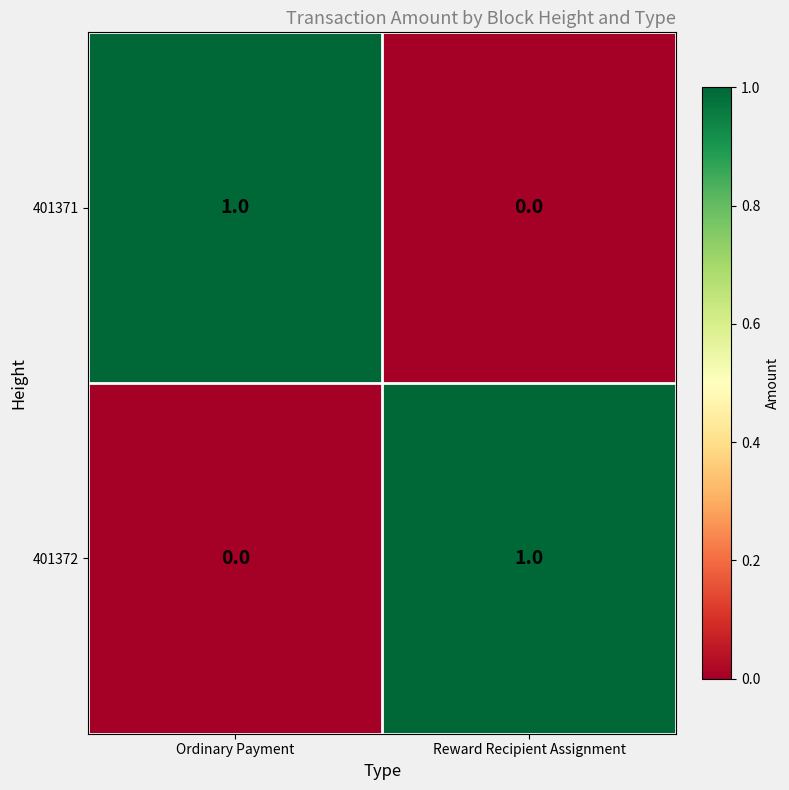

At how many categories does at least one series exceed 0?

2